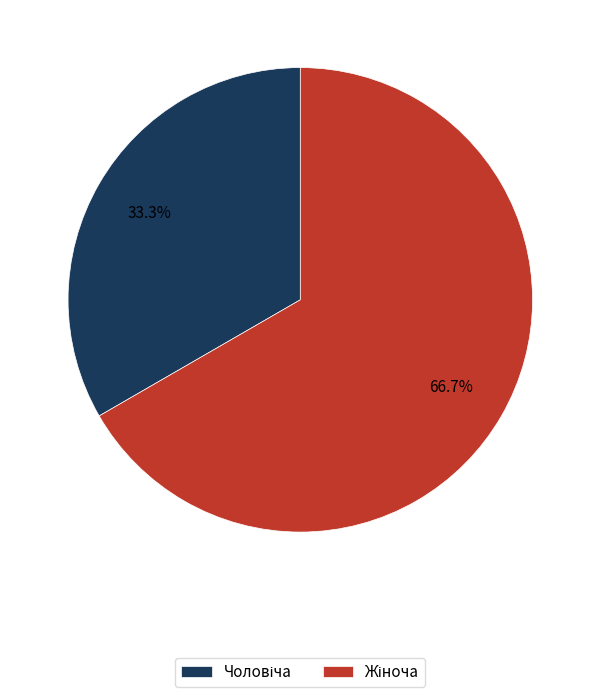

Does any single category account for the majority?

Yes